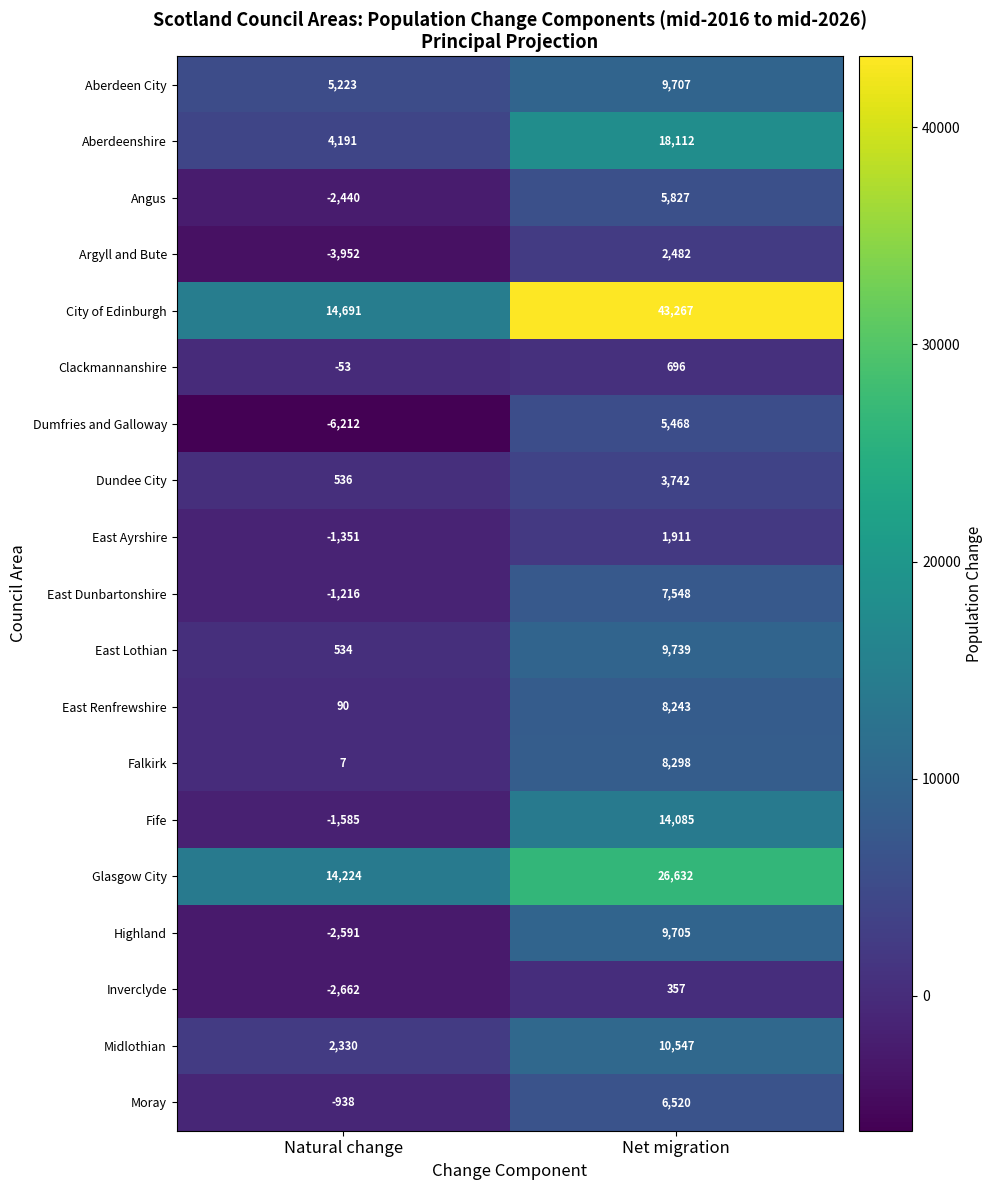

Between Natural change and Net migration, which series saw the biggest shift?

City of Edinburgh